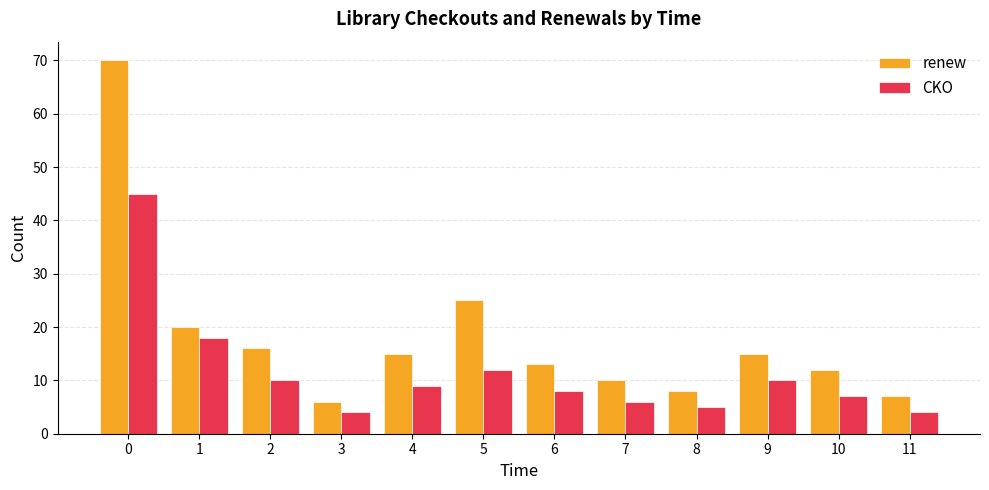

What is the value of the renew bar at the 8th from the left?

10